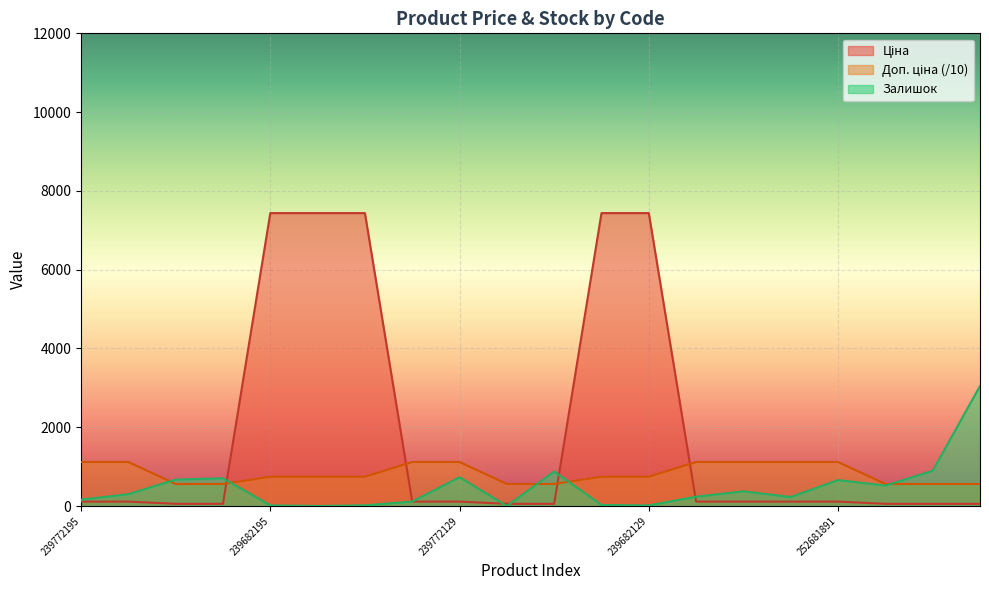

What is the maximum value for Залишок?

3048.0